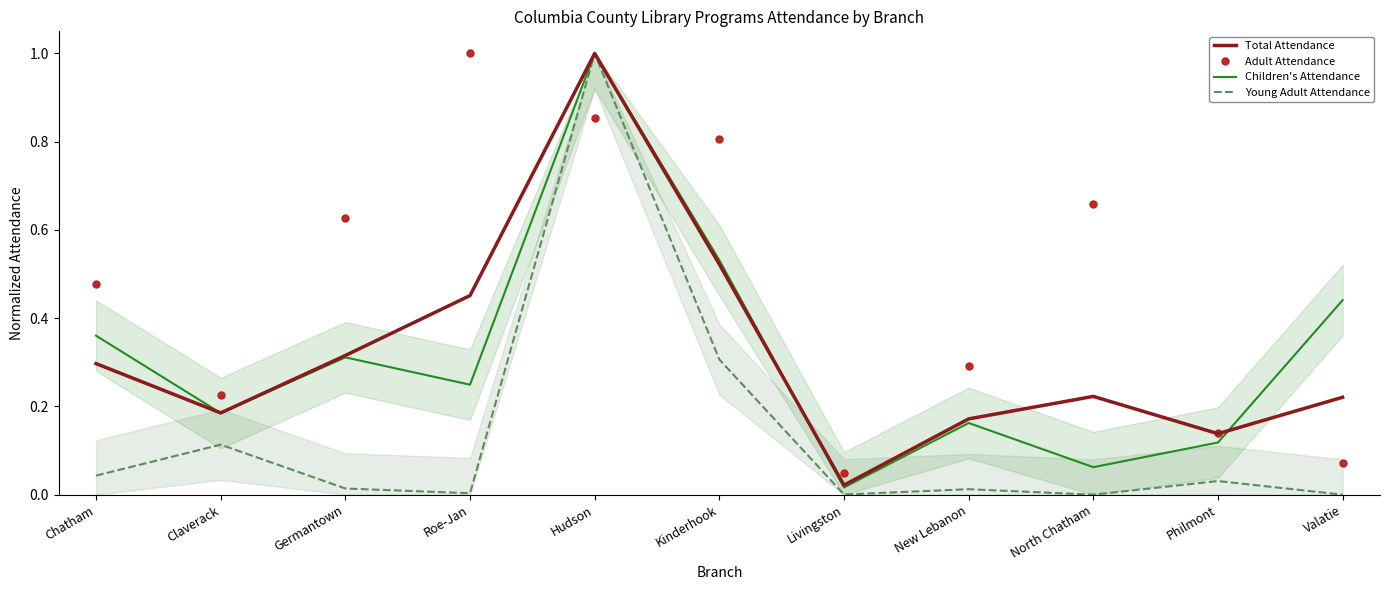

List the labels in order of Young Adult Attendance value, largest first.

Hudson, Kinderhook, Claverack, Chatham, Philmont, Germantown, New Lebanon, Roe-Jan, Livingston, North Chatham, Valatie